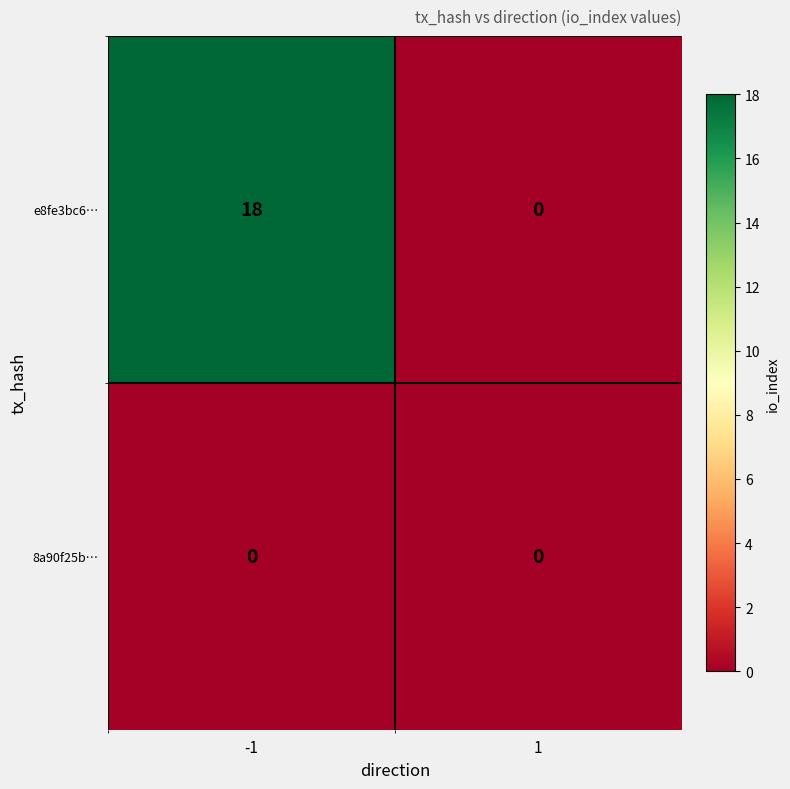

What value does the e8fe3bc6… series have at -1, to the nearest 5?

20